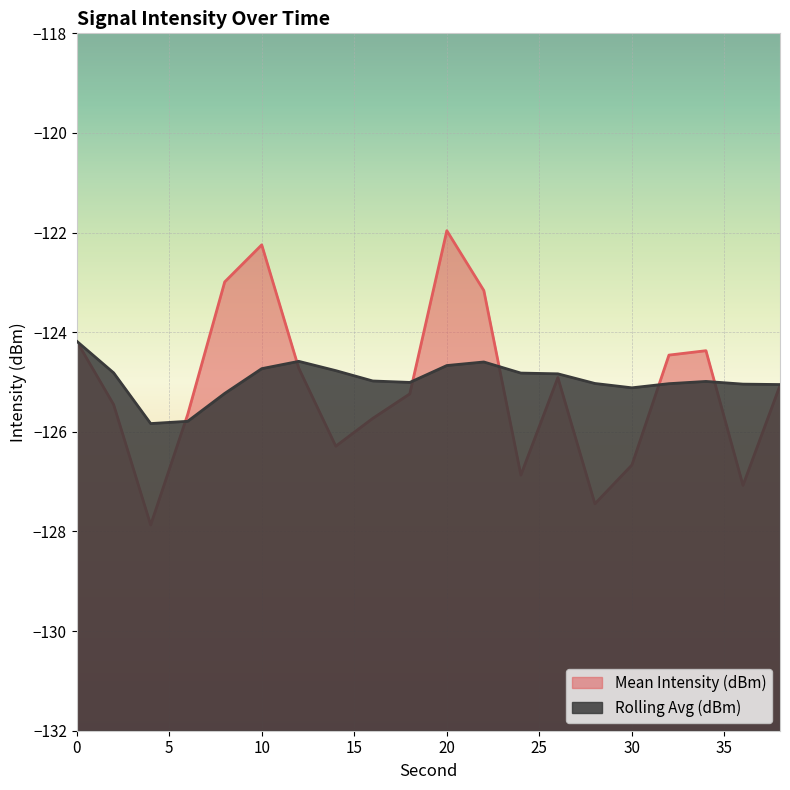

At how many categories does at least one series exceed -122?

1